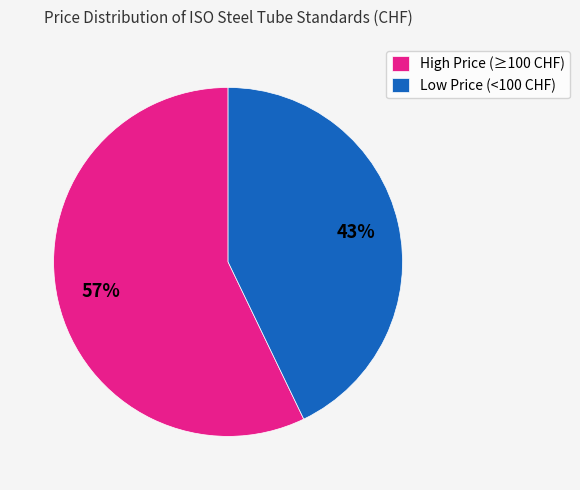

To the nearest percent, what portion does Low Price (<100 CHF) represent?

43%